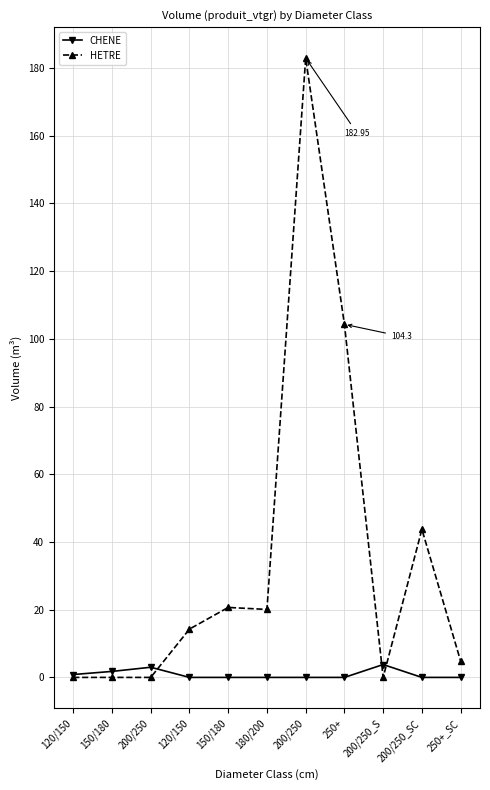

At which category does HETRE reach its first local valley?

180/200